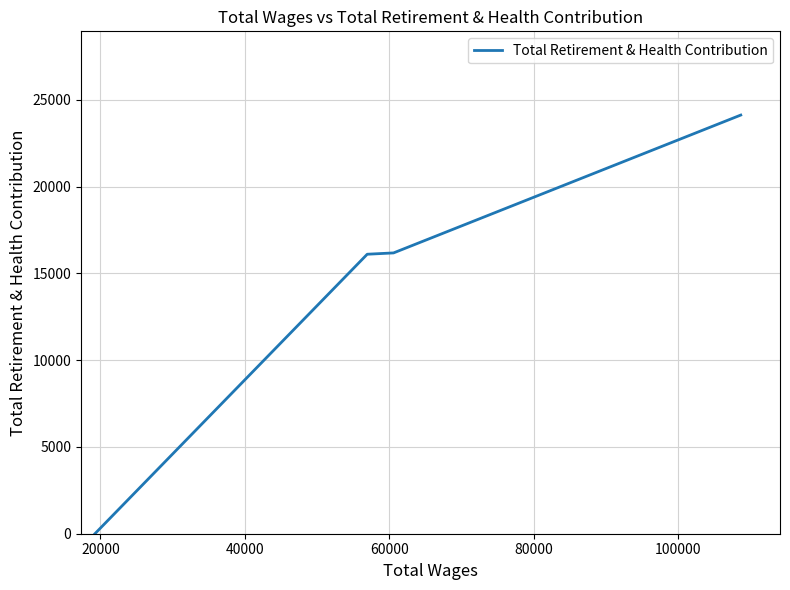

What is the value of the 3rd point from the left?

16108